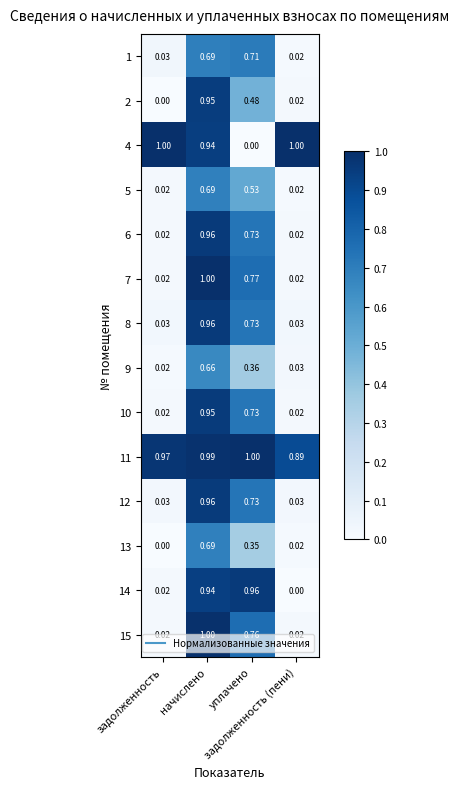

At уплачено, list the series in order from largest to smallest.

11, 14, 7, 15, 6, 8, 12, 10, 1, 5, 2, 9, 13, 4